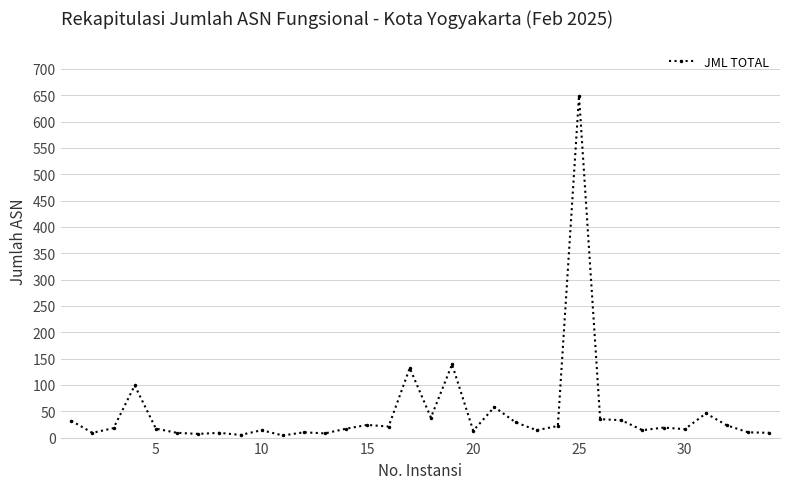

Does the chart have visible grid lines?

Yes